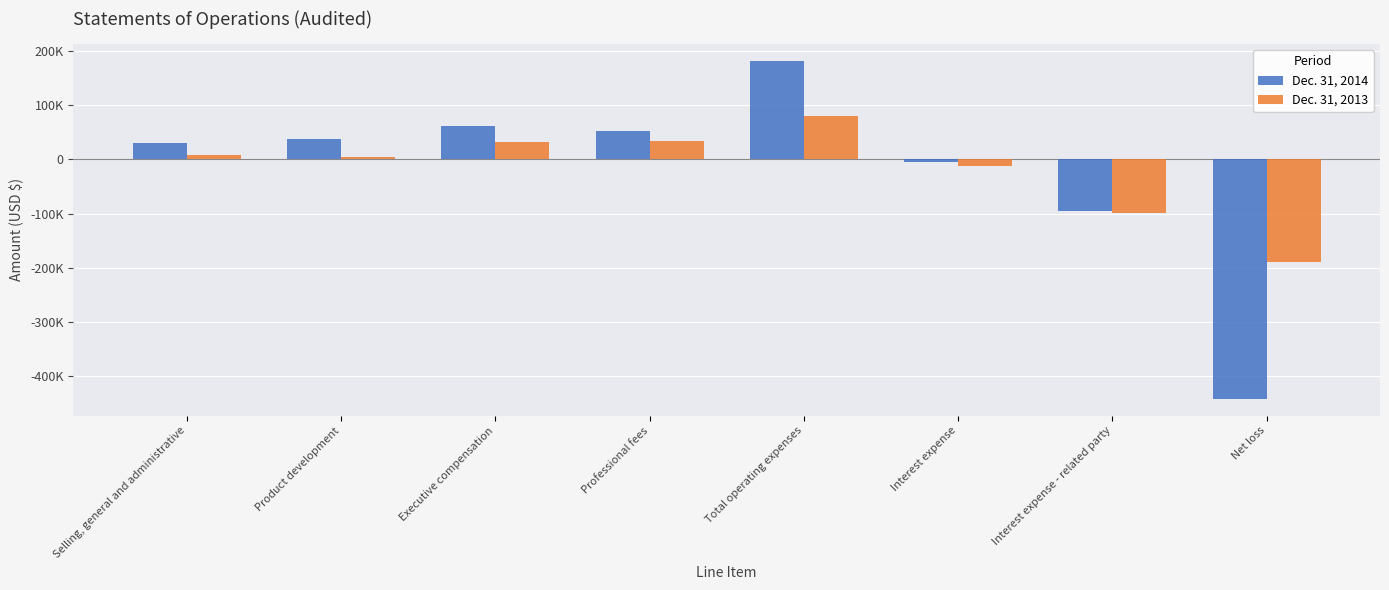

Are the bars horizontal?

No